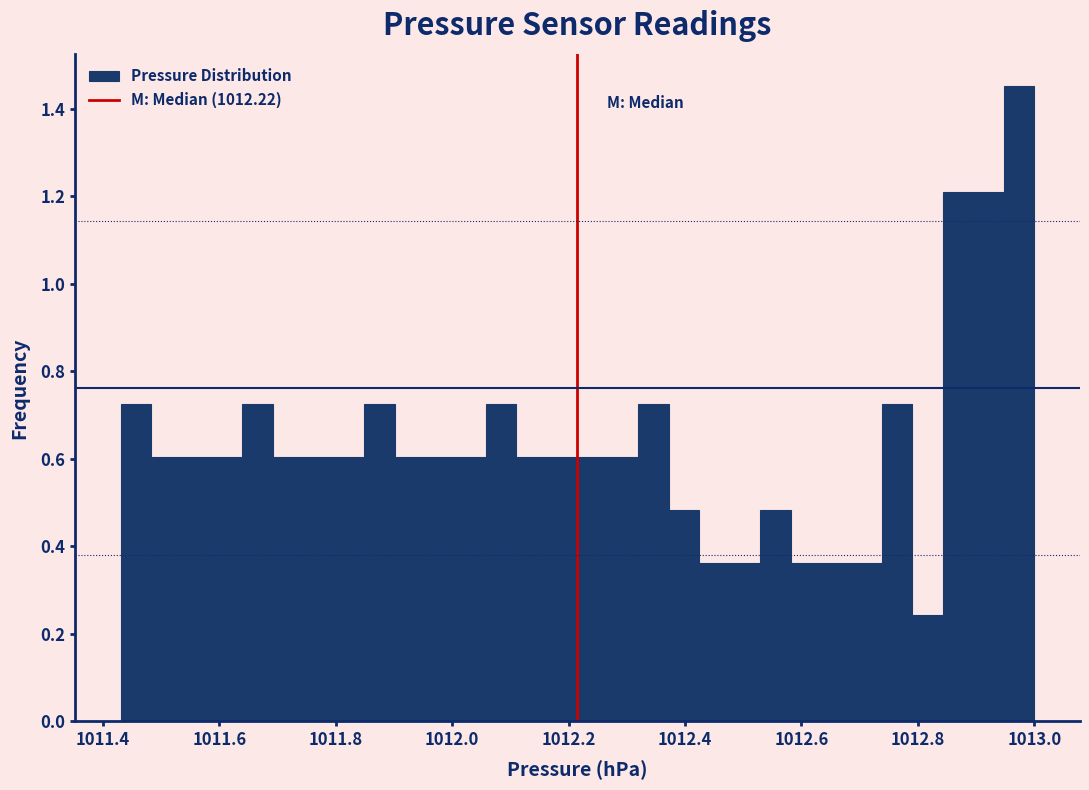

Around what value on the x-axis is the tallest bar? Give the approximate position of its centre, as read against the axis.

1012.98